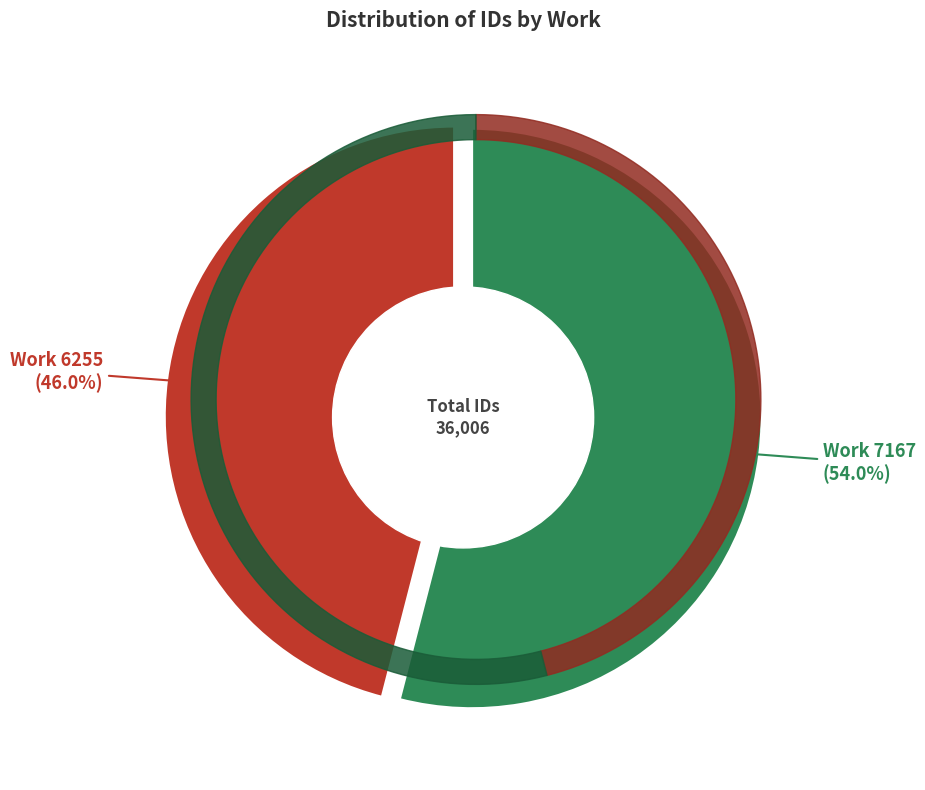

To the nearest percent, what is the combined percentage of Work 7167 and Work 6255?

100%